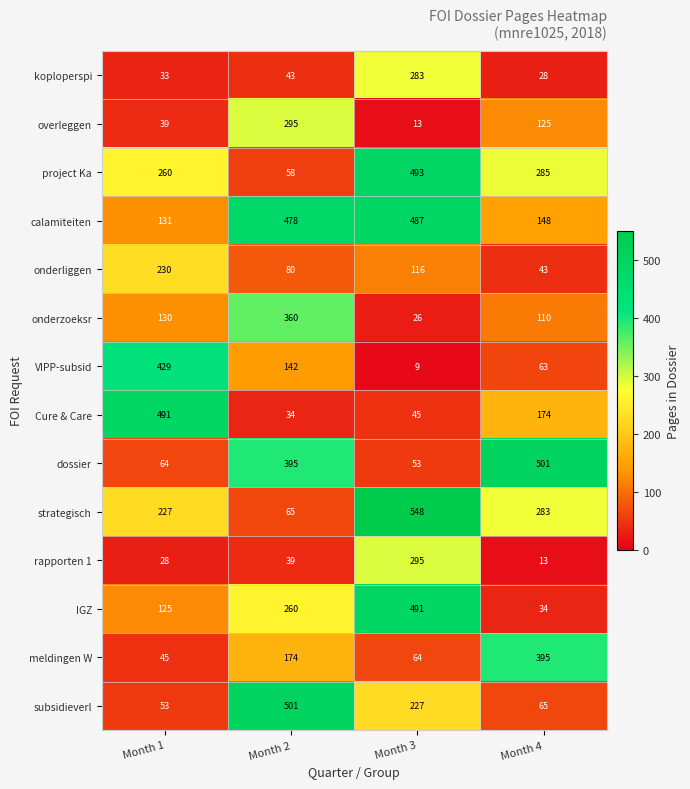

How many series are shown in this chart?

14